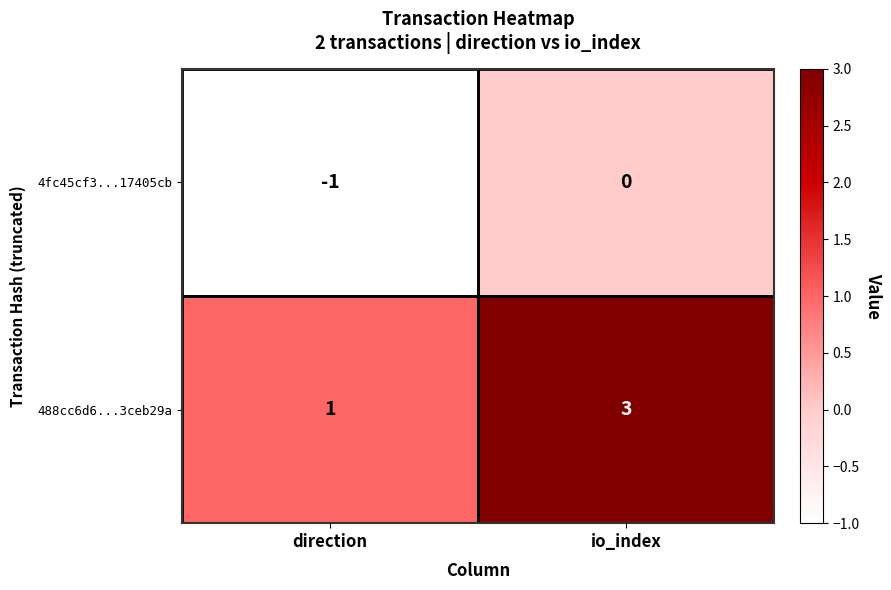

What is the greatest value displayed?

3